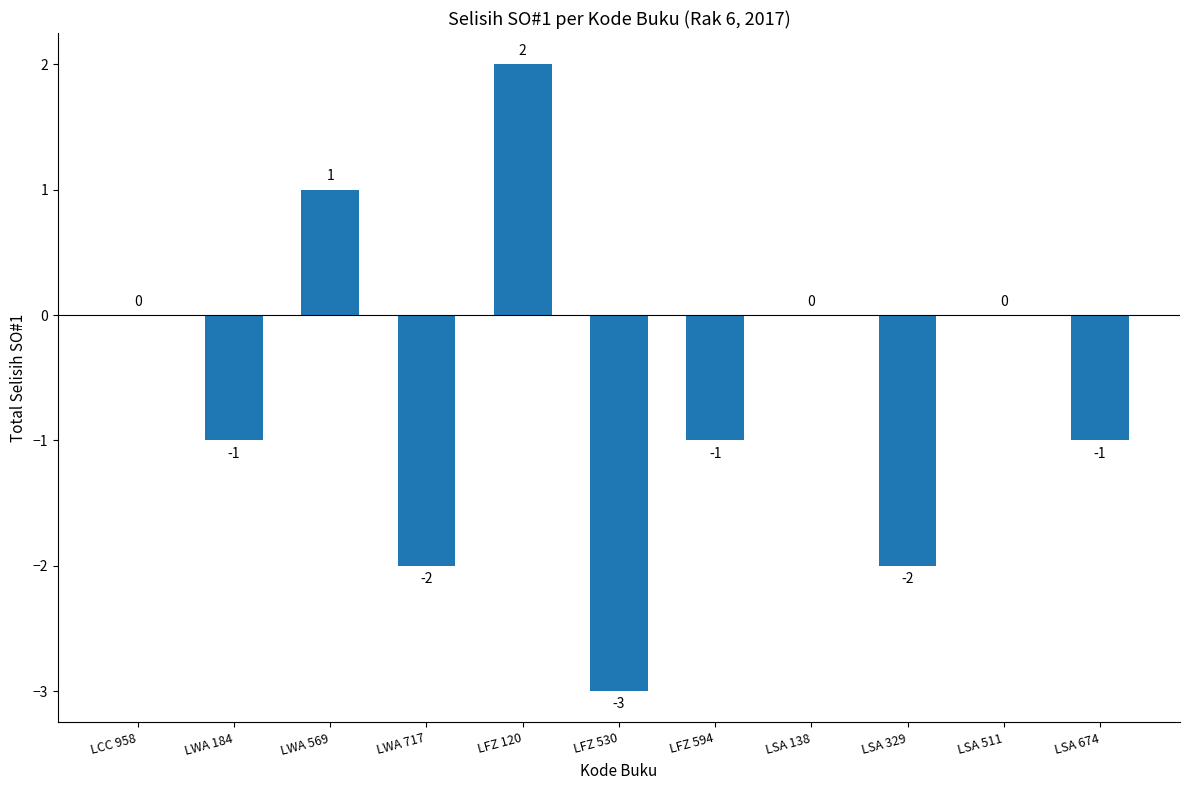

How many values are between -2 and 0?

8